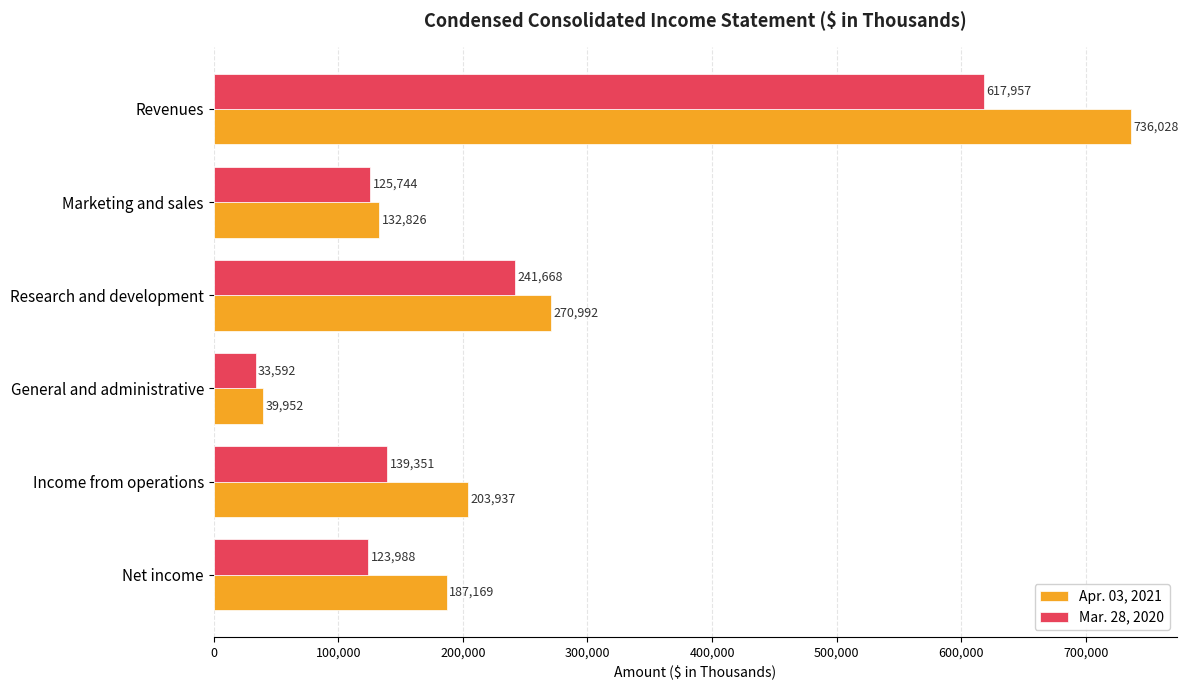

What is the spread (max minus min) of values at Marketing and sales?

7082